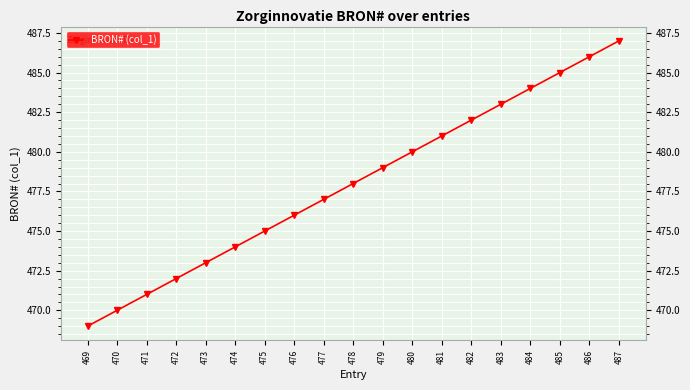

What is the greatest value displayed?

487